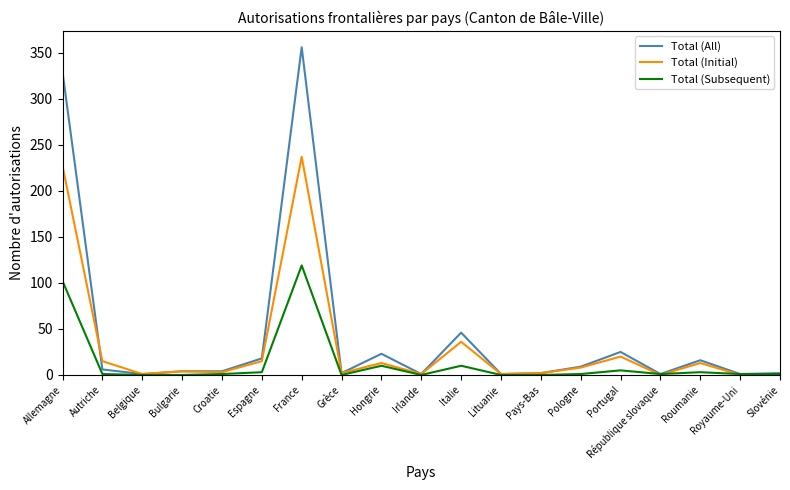

Is it true that Total (Subsequent) equals 0 at Bulgarie?

True